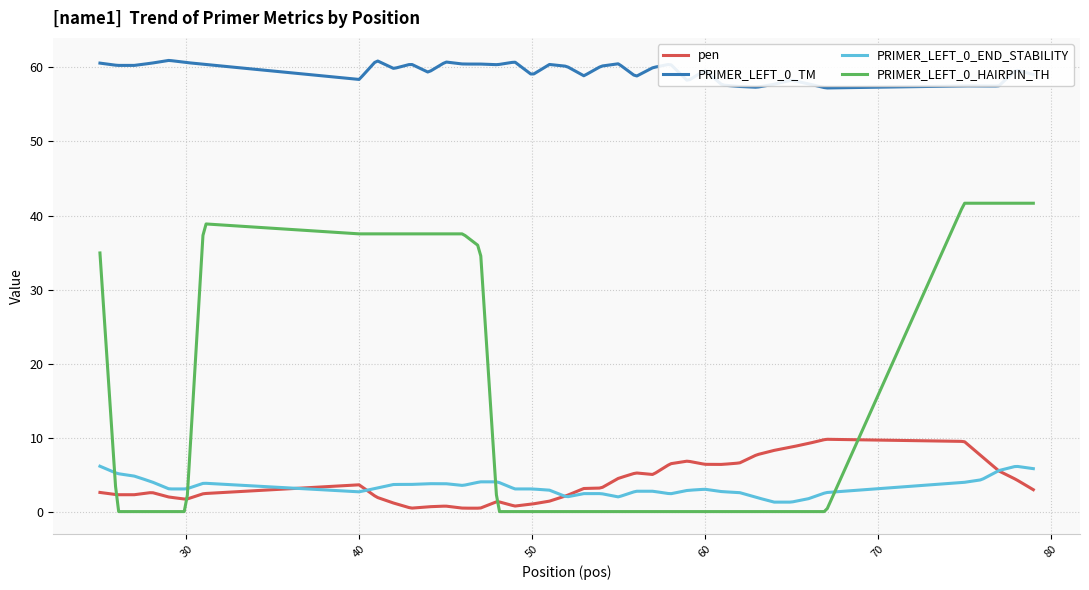

True or false: PRIMER_LEFT_0_HAIRPIN_TH and PRIMER_LEFT_0_TM intersect in this chart.

False